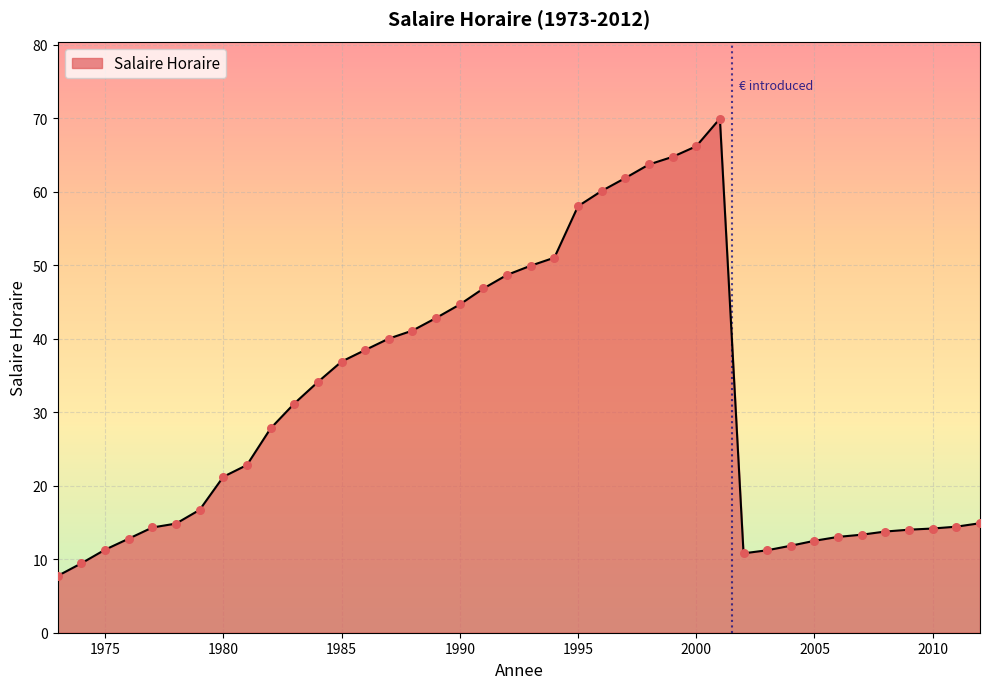

What is the difference between the maximum and minimum values?

62.2